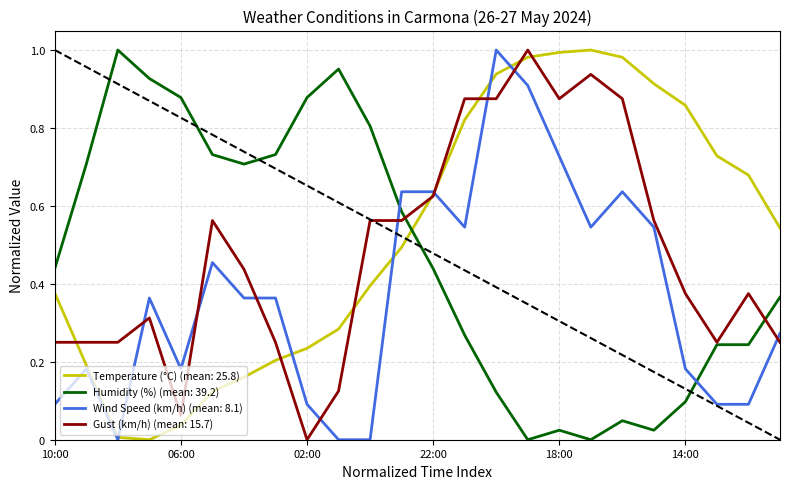

Which series has the largest total across all categories?

Temperature (°C) (mean: 25.8)